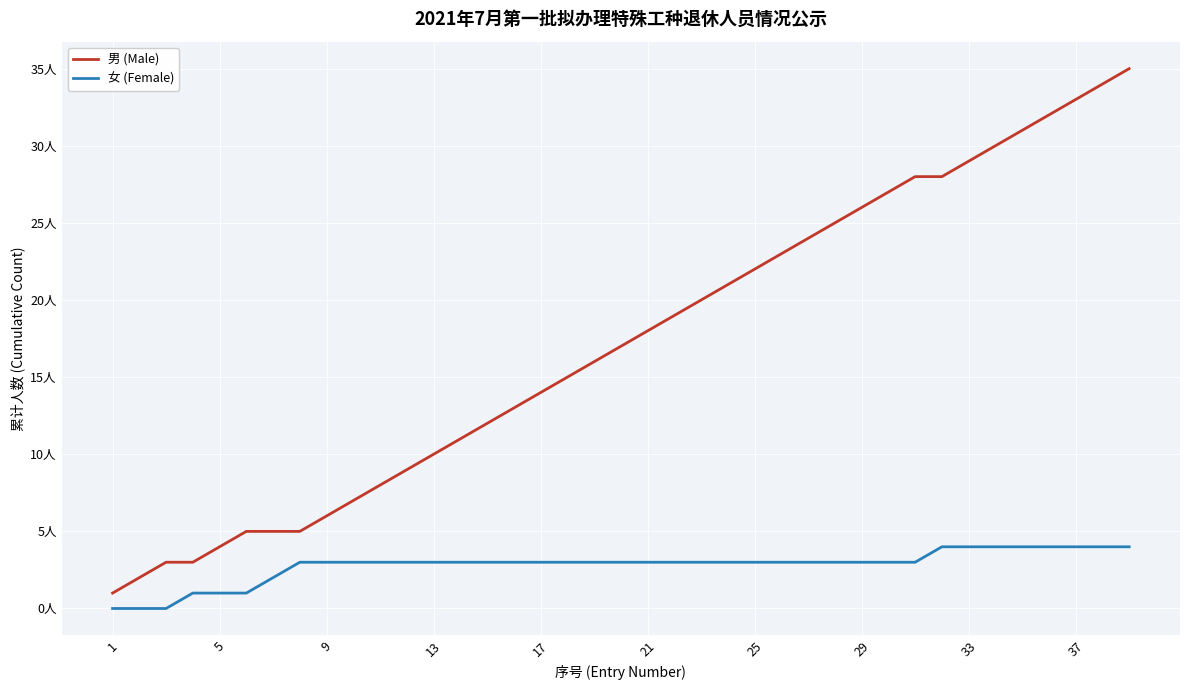

What are all the series names shown in the legend?

男 (Male), 女 (Female)